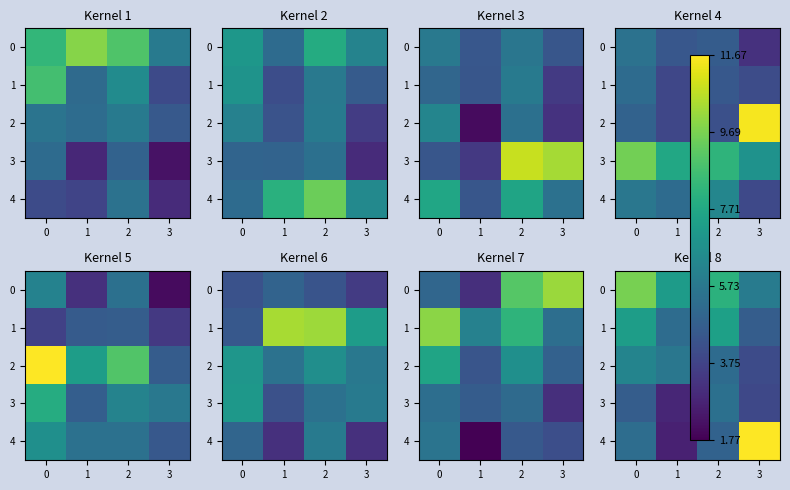

Where does the row_1 series first go above 7?

−1